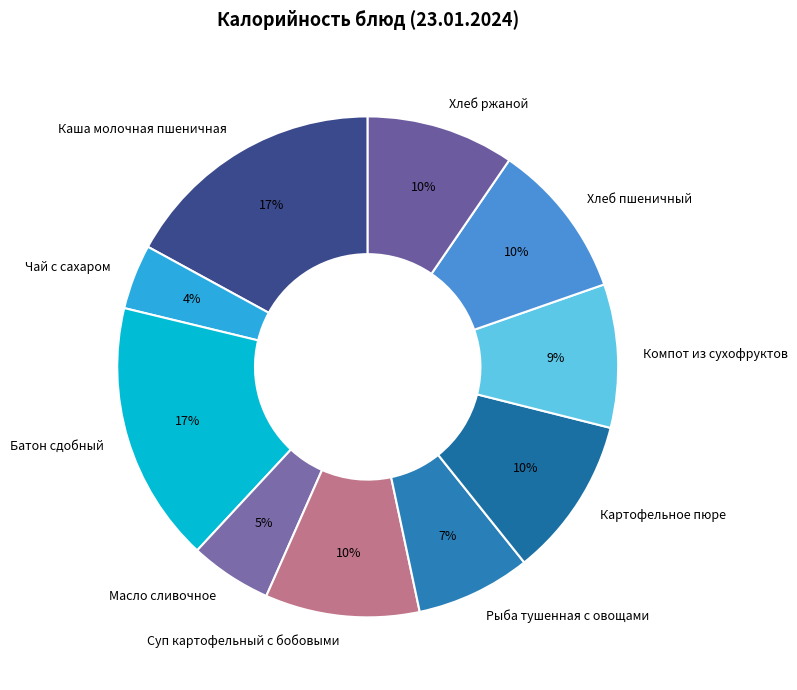

To the nearest percent, what portion does Каша молочная пшеничная represent?

17%